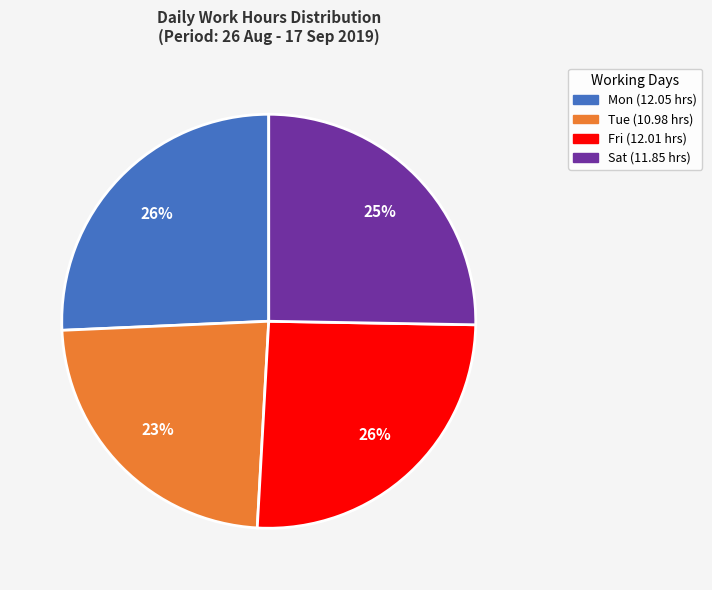

Does any single category account for the majority?

No